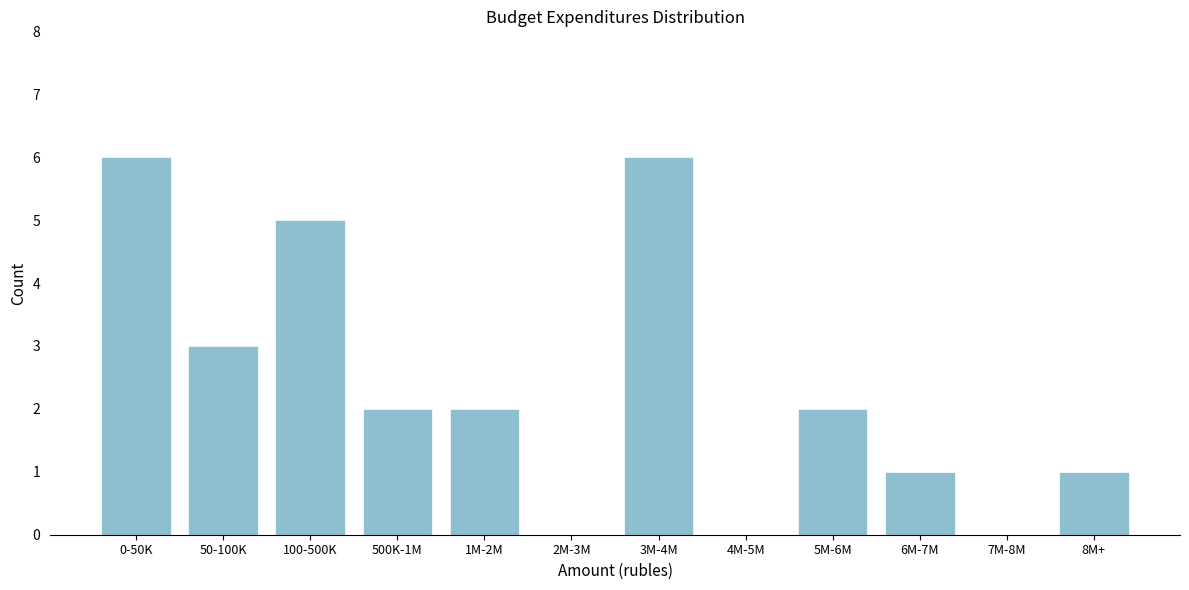

Reading right to left, transcribe all the data shown in this chart.

8M+=1	7M-8M=0	6M-7M=1	5M-6M=2	4M-5M=0	3M-4M=6	2M-3M=0	1M-2M=2	500K-1M=2	100-500K=5	50-100K=3	0-50K=6